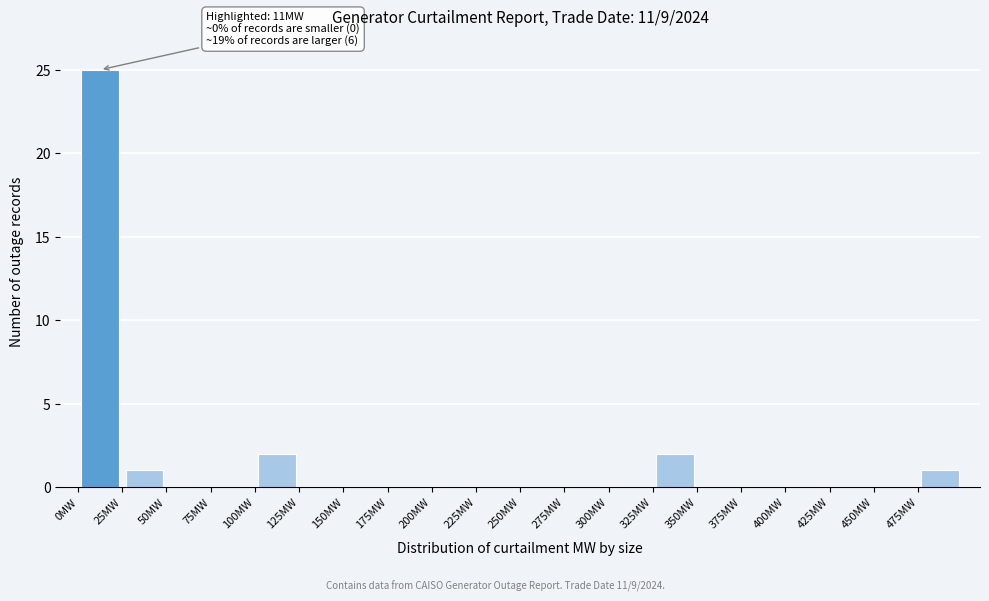

Which range on the x-axis has the tallest bar?

0 to 25